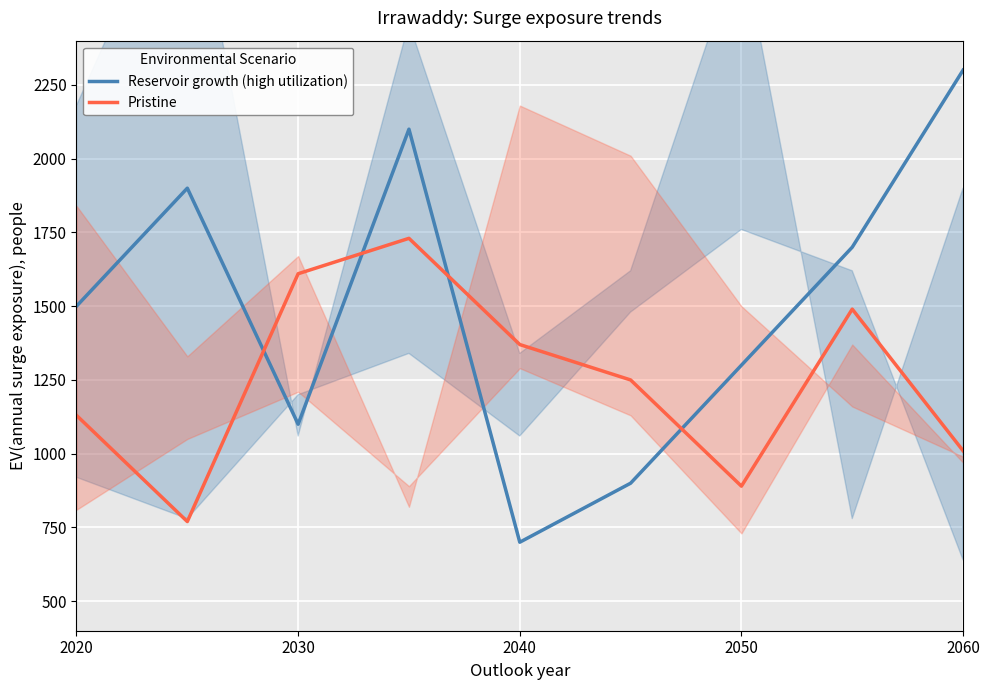

The Pristine series shows 1370 at 2040. True or false?

True